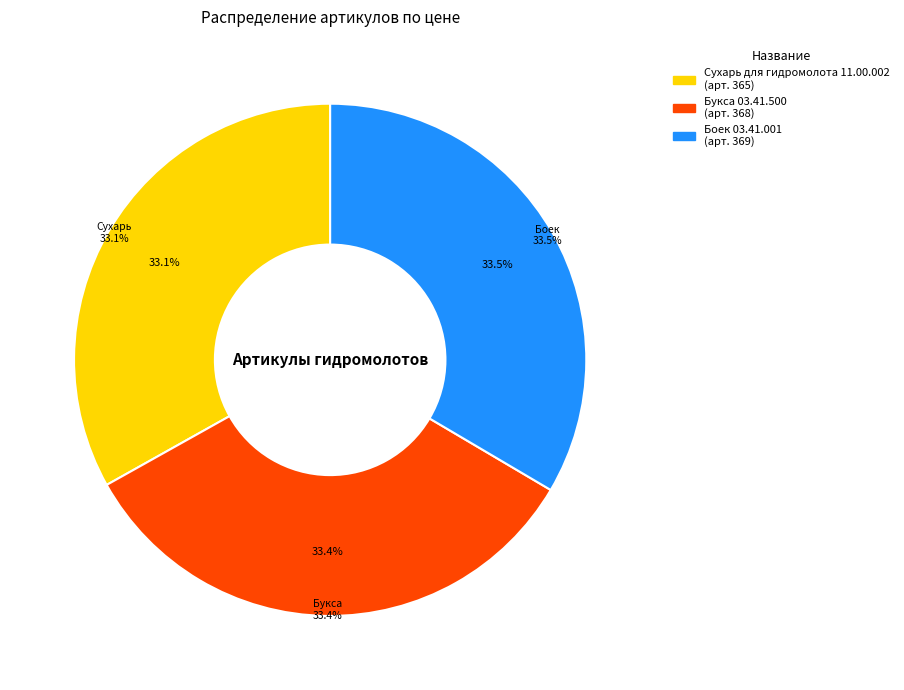

Is it true that Сухарь для гидромолота 11.00.002 is 20% of the pie?

False